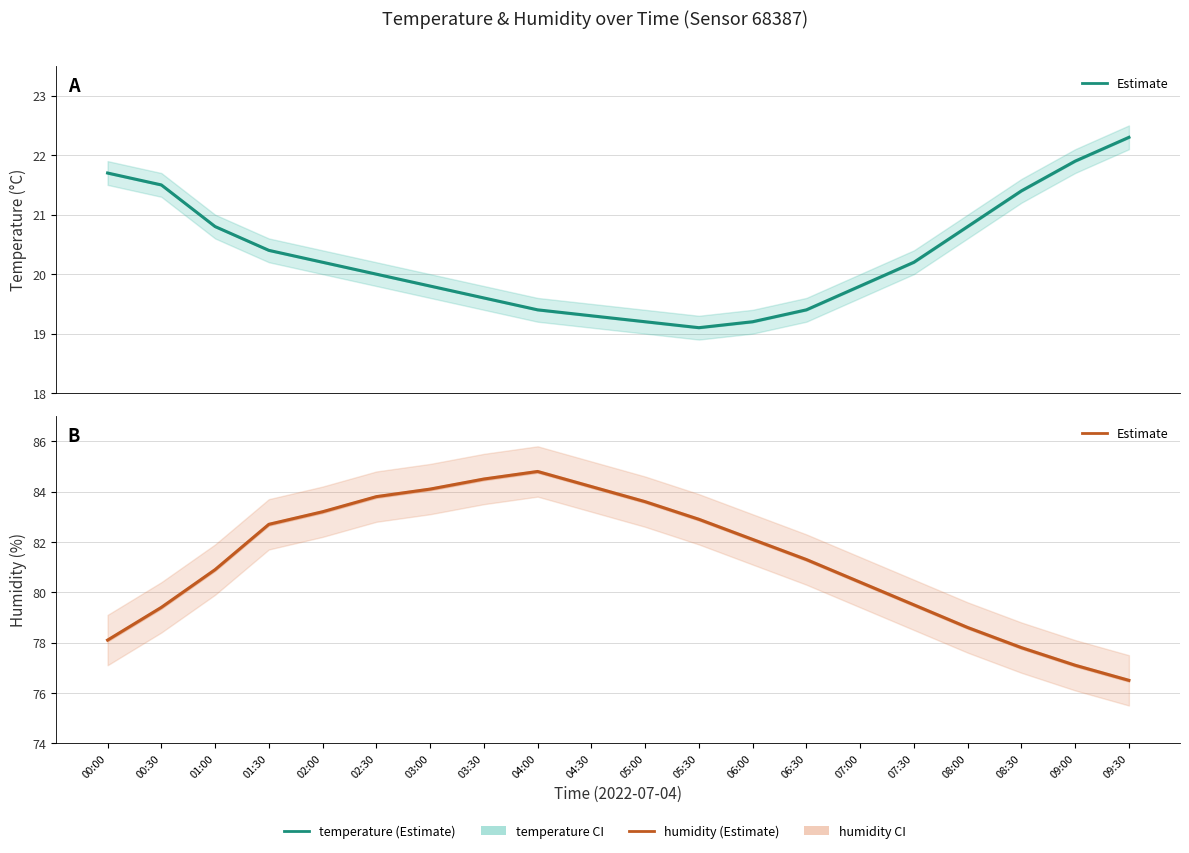

What is the average value of the temperature series?

20.3